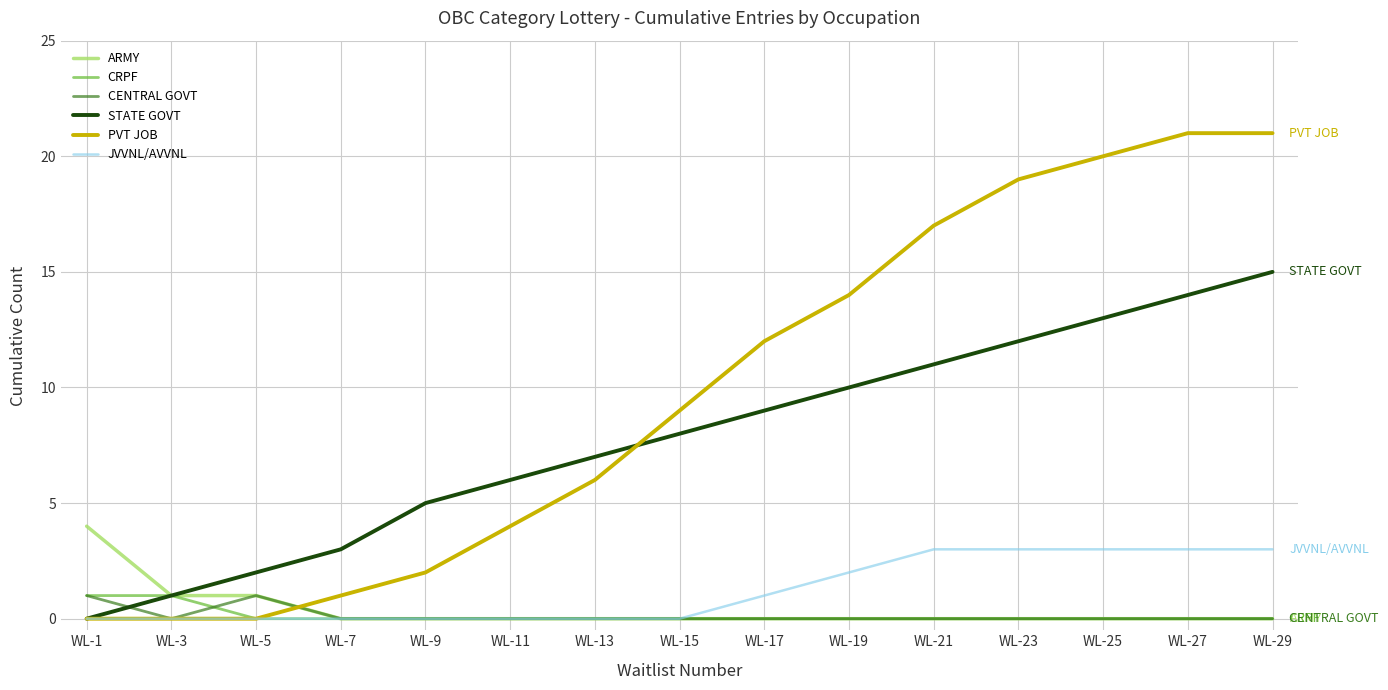

List the labels in order of STATE GOVT value, smallest first.

WL-1, WL-3, WL-5, WL-7, WL-9, WL-11, WL-13, WL-15, WL-17, WL-19, WL-21, WL-23, WL-25, WL-27, WL-29